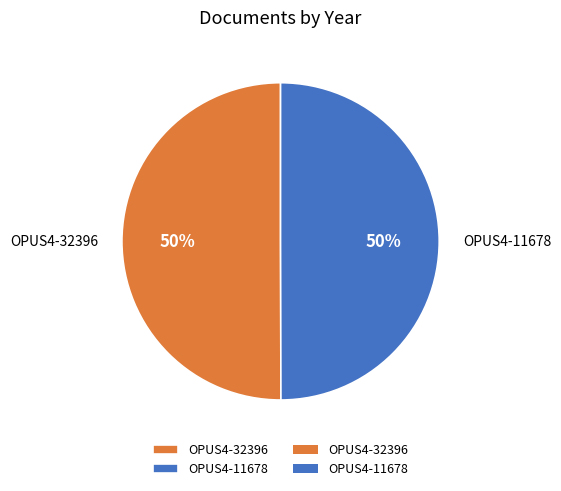

What percentage is the OPUS4-32396 slice, to the nearest percent?

50%